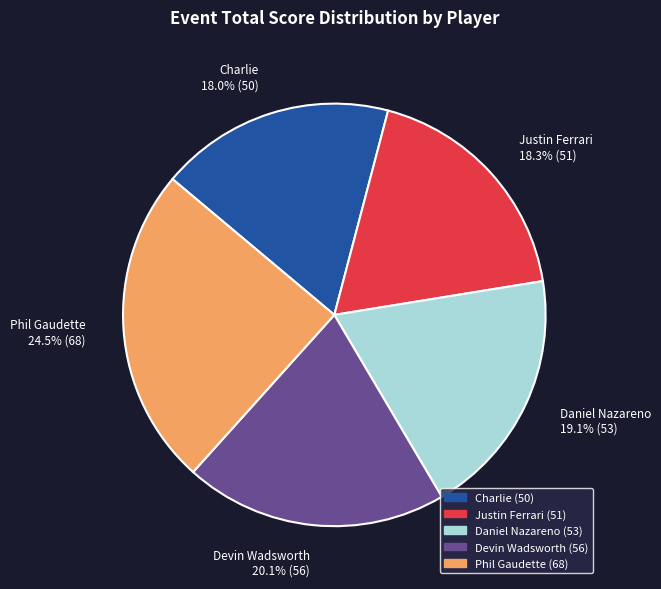

What is the largest slice in the pie chart?

Phil Gaudette